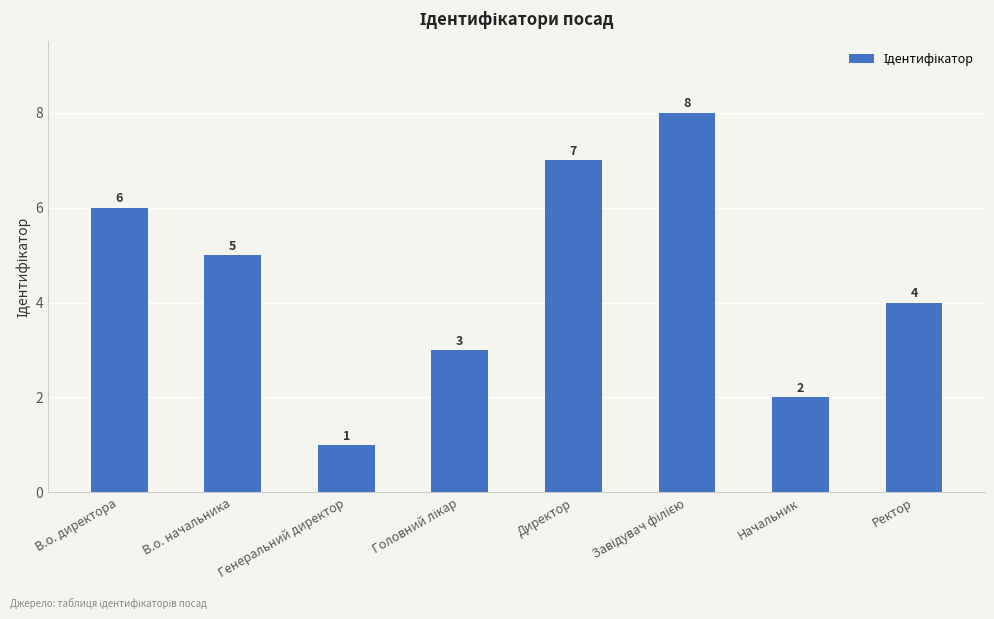

The value at Директор is 7. True or false?

True